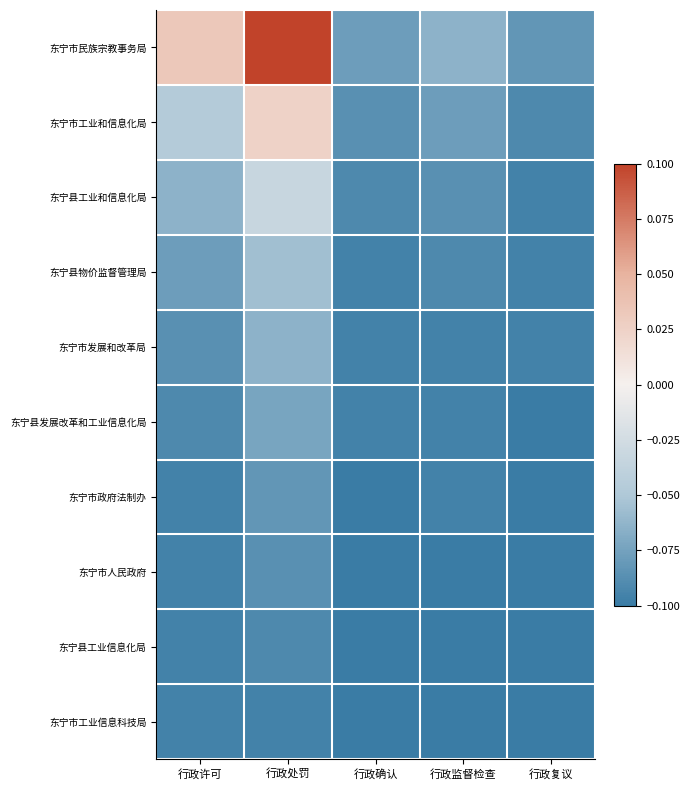

At how many categories does at least one series exceed 0?

2